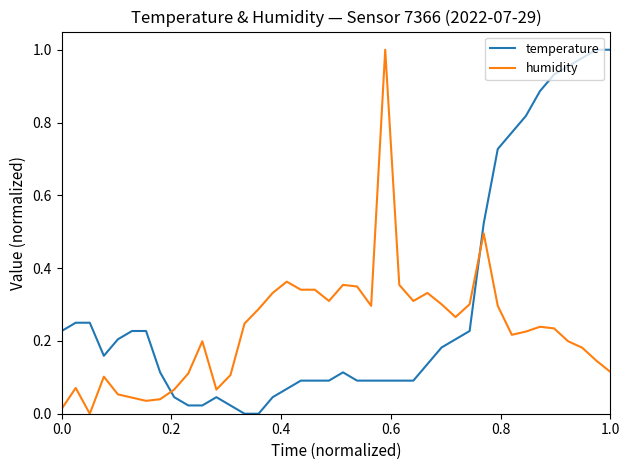

Which series has the largest total across all categories?

temperature